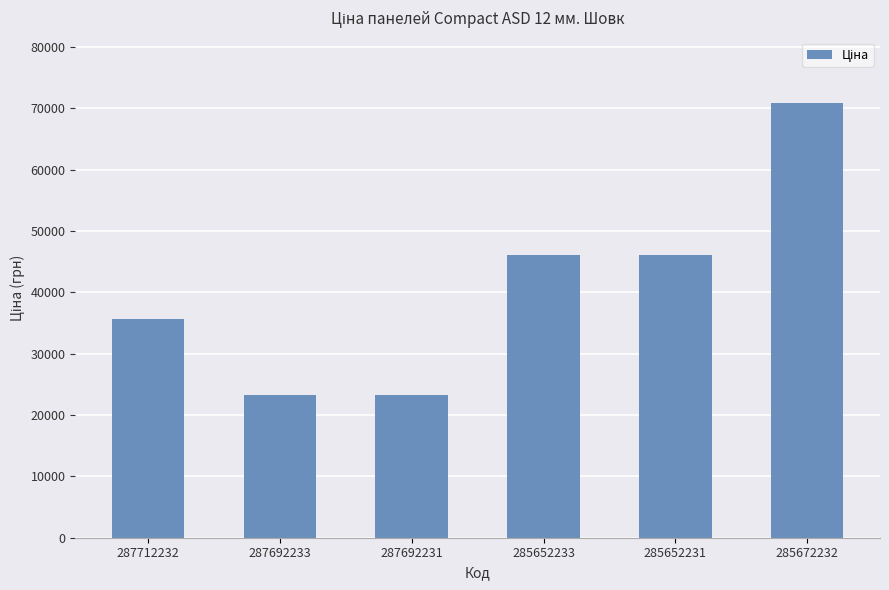

What is the approximate value at 287712232?

35659.4